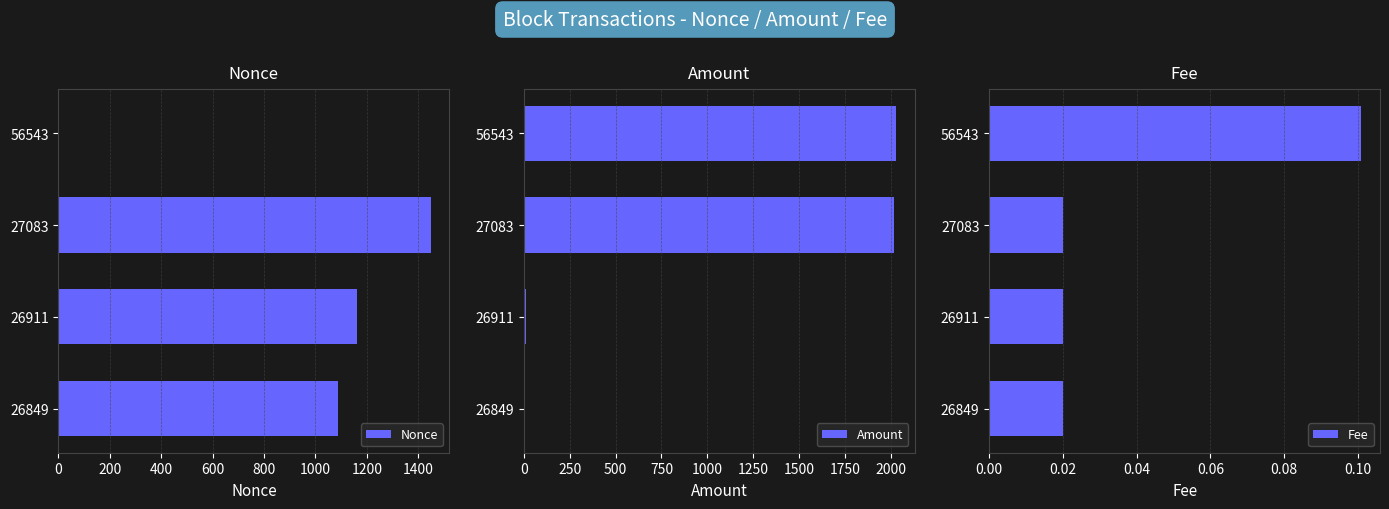

True or false: Amount has a value of 2016.9 at 27083.

True